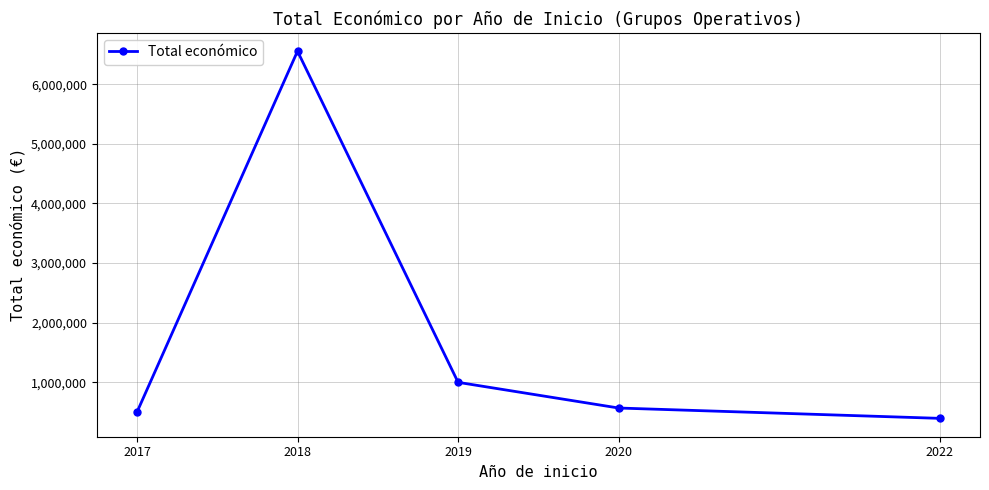

What is the change in value from 2018 to 2020?

-5985757